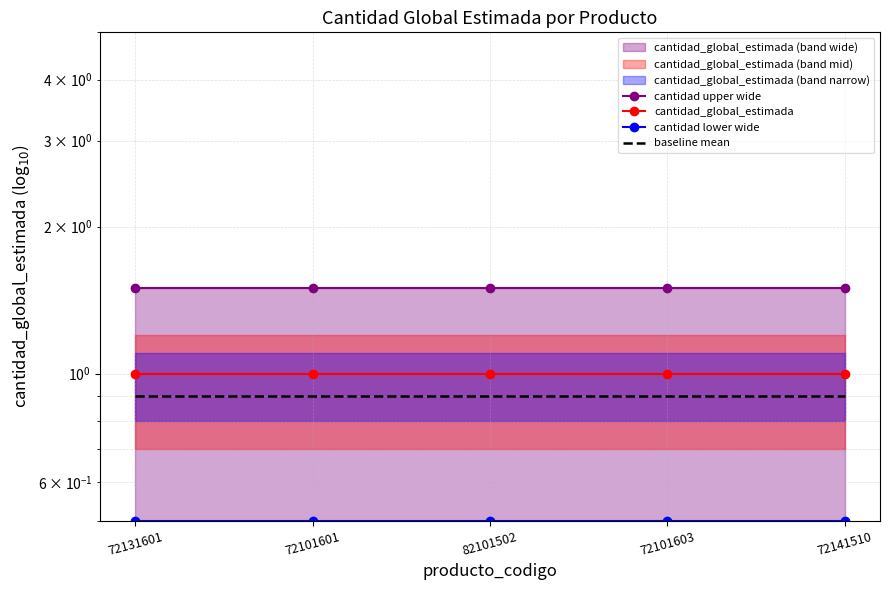

True or false: cantidad_global_estimada and cantidad upper wide cross at least once.

False